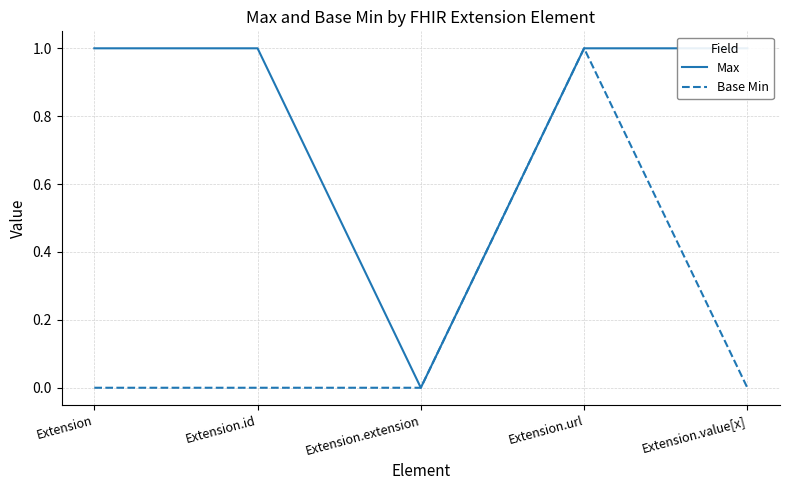

Between Extension.value[x] and Extension.url, which is larger?

Extension.value[x]